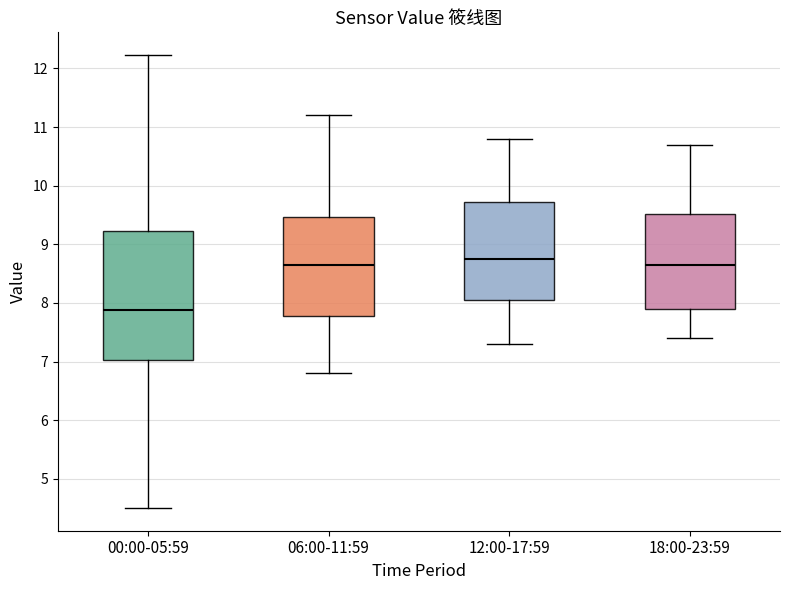

Reading left to right, read every box against the y-axis: the position of its median line, the range the box covers, and the ends of its whiskers. The values are not printed on the chart, so give them approximately, as read against the axis.

00:00-05:59: median 7.9, box 7.0 to 9.2, whiskers 4.5 to 12.2
06:00-11:59: median 8.7, box 7.8 to 9.5, whiskers 6.8 to 11.2
12:00-17:59: median 8.8, box 8.1 to 9.7, whiskers 7.3 to 10.8
18:00-23:59: median 8.7, box 7.9 to 9.5, whiskers 7.4 to 10.7